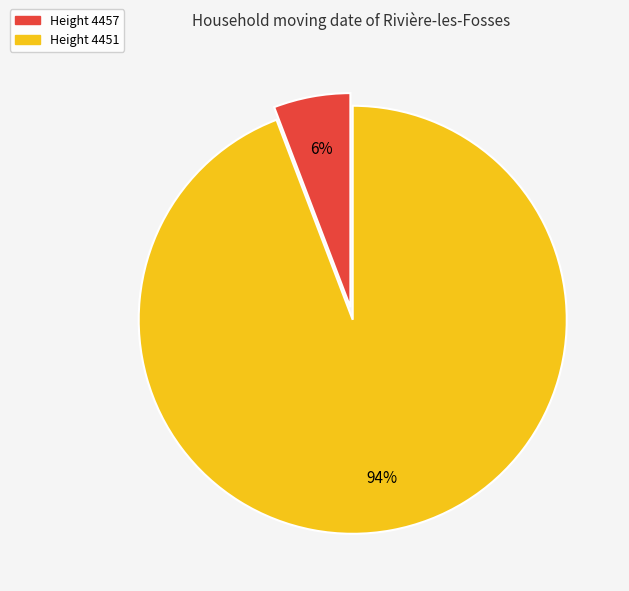

Does any single category account for the majority?

Yes